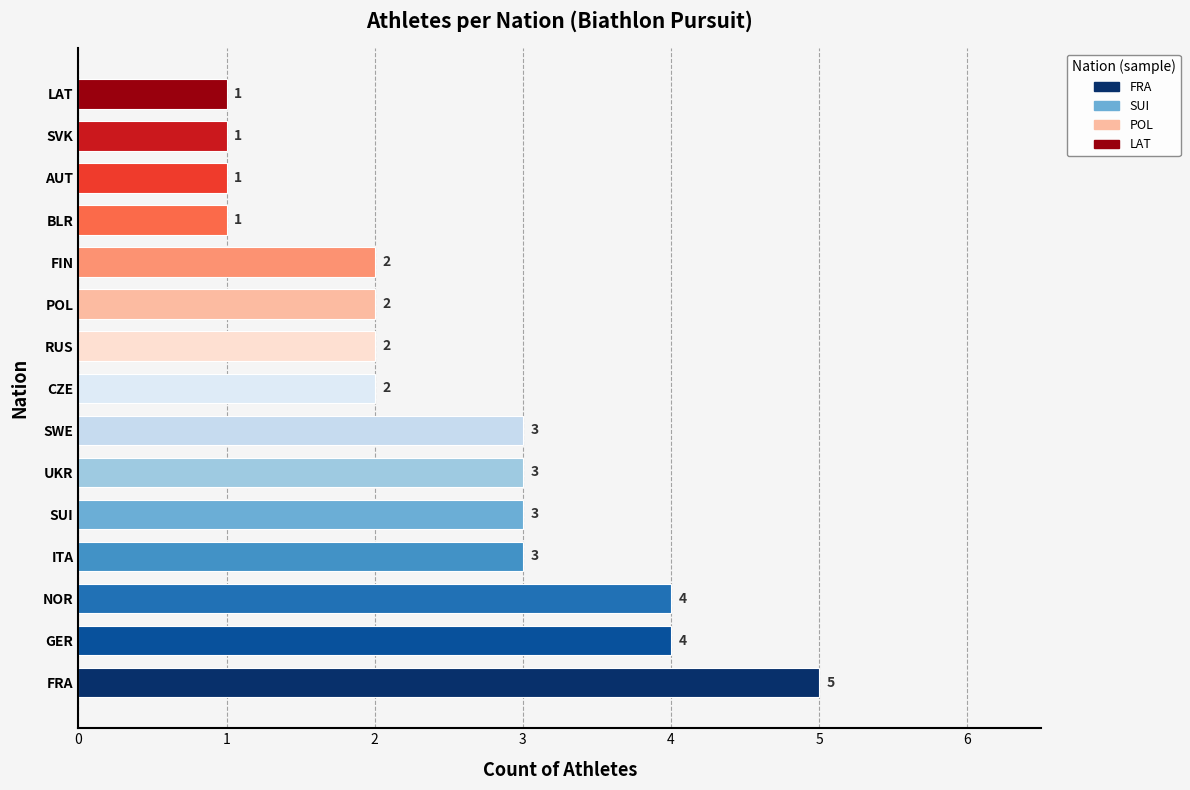

Is it true that the value at SWE is 3?

True